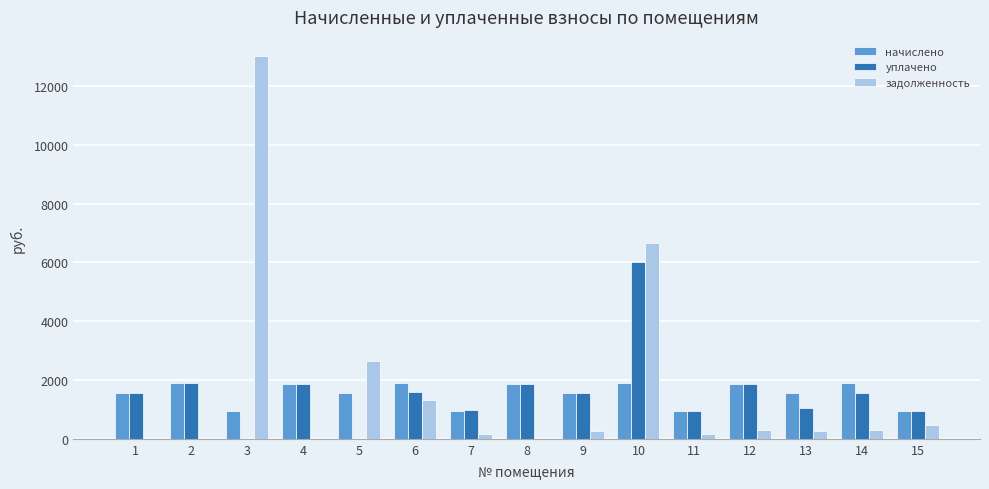

What is the sum of all уплачено values?

23701.1